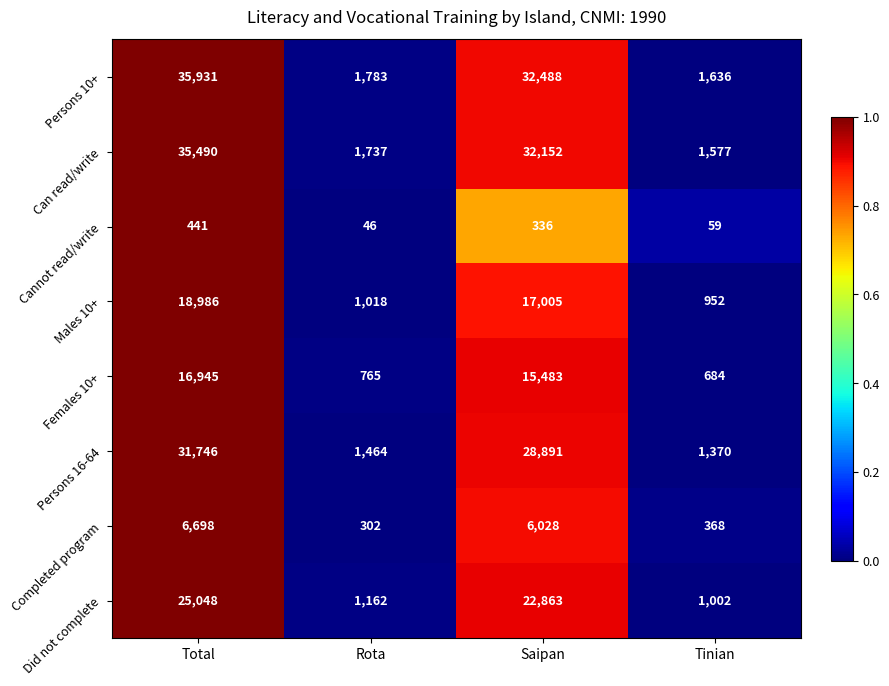

Between Total and Tinian, which series saw the biggest shift?

Persons 10+